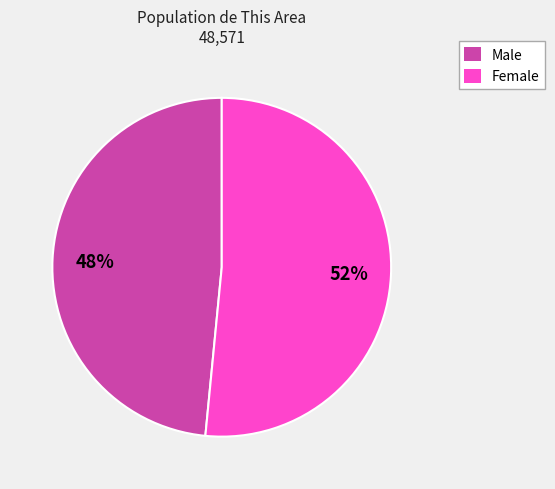

To the nearest percent, what percentage of the pie is Female?

52%